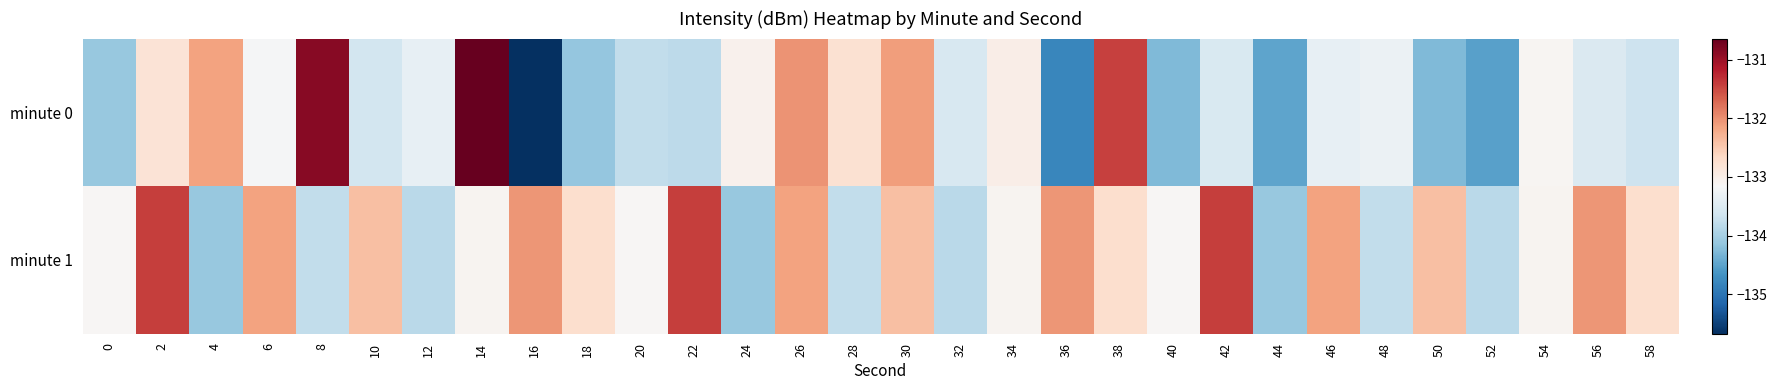

Between 26 and 44, which is larger?

26